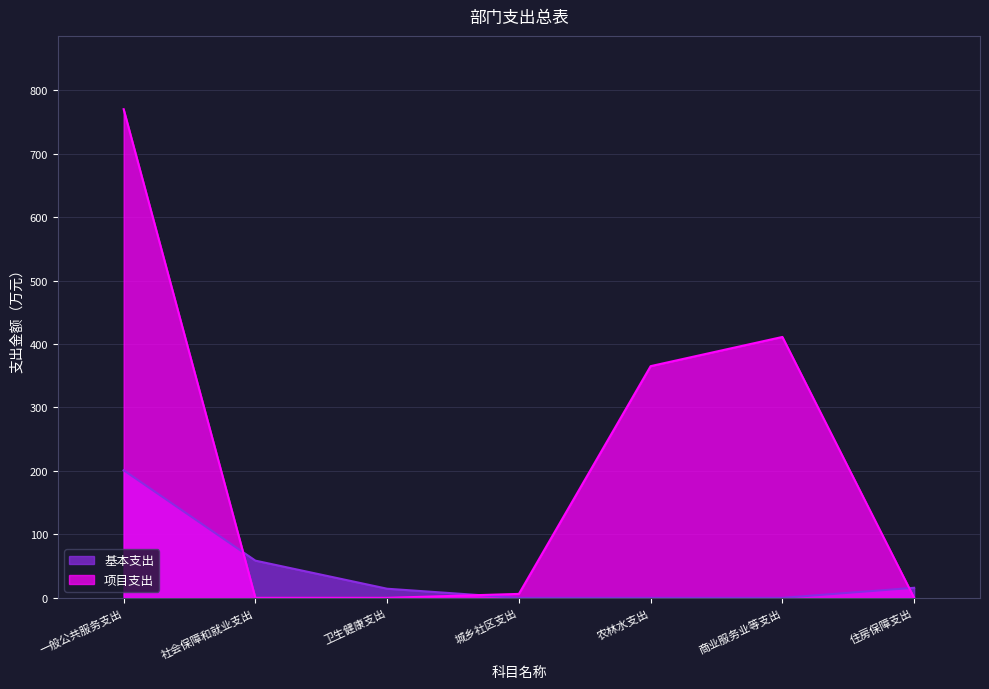

What is the difference between the highest and lowest values at 社会保障和就业支出?

58.6